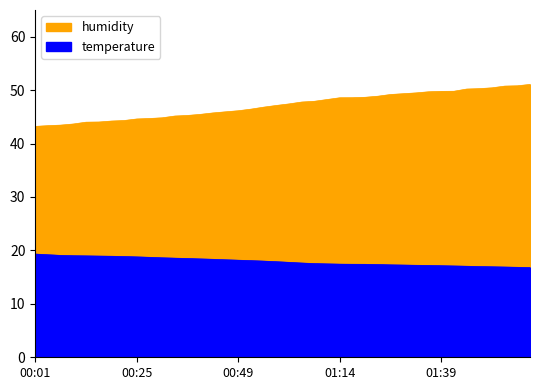

How many lines are shown in the chart?

2